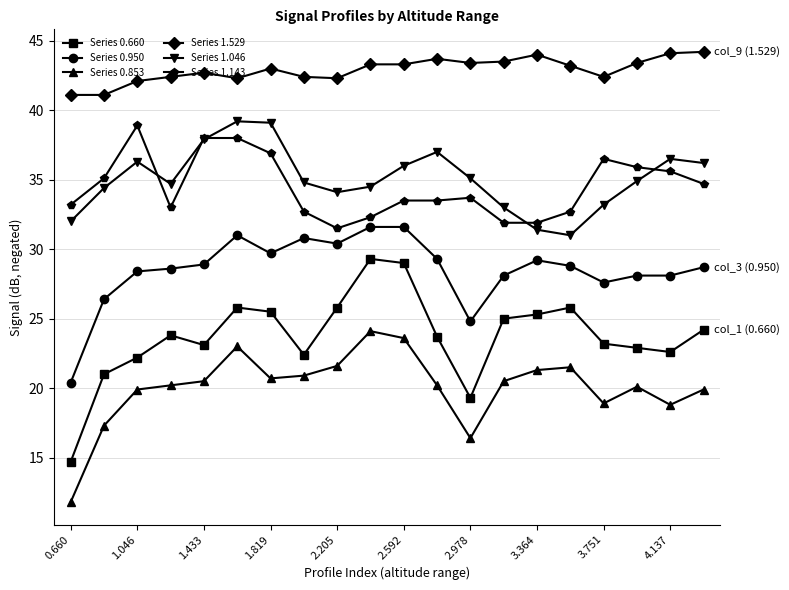

In Series 1.046, how many points are lower than both neighbors (excluding endpoints)?

3